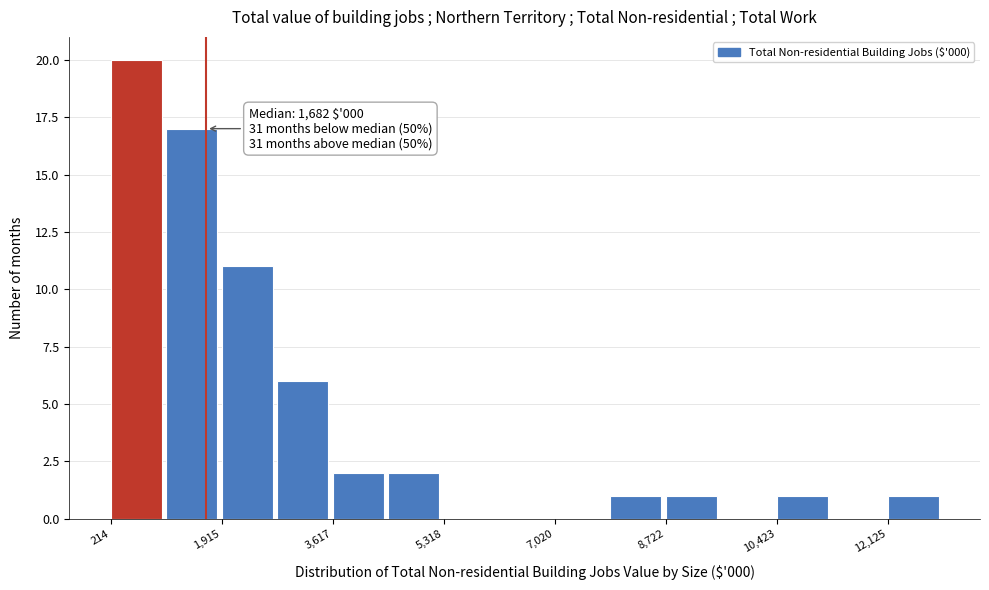

Over which range of the x-axis is the bar tallest?

200 to 1000